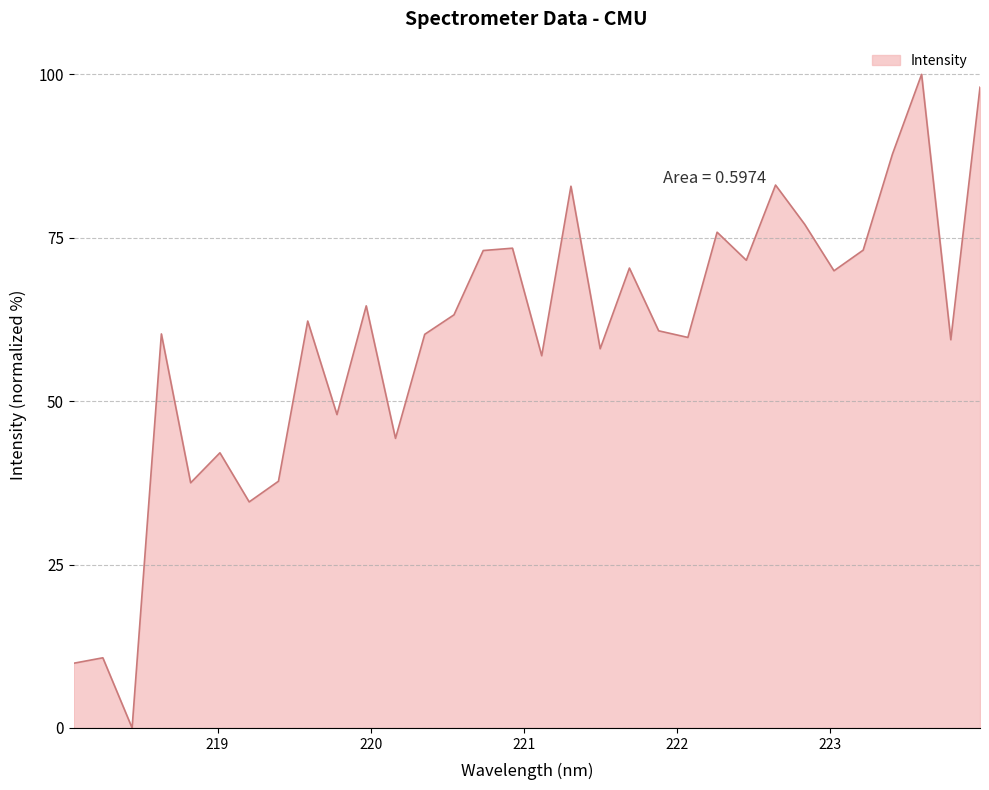

What is the value of the 8th point from the left?

37.7